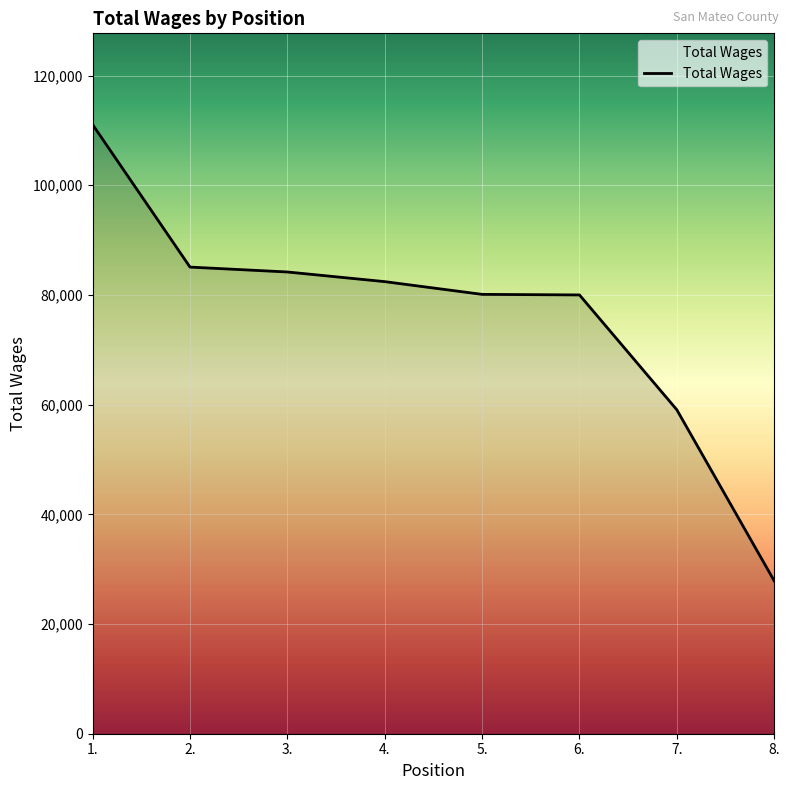

What is the sum of the values at 7. and 6.?

139073